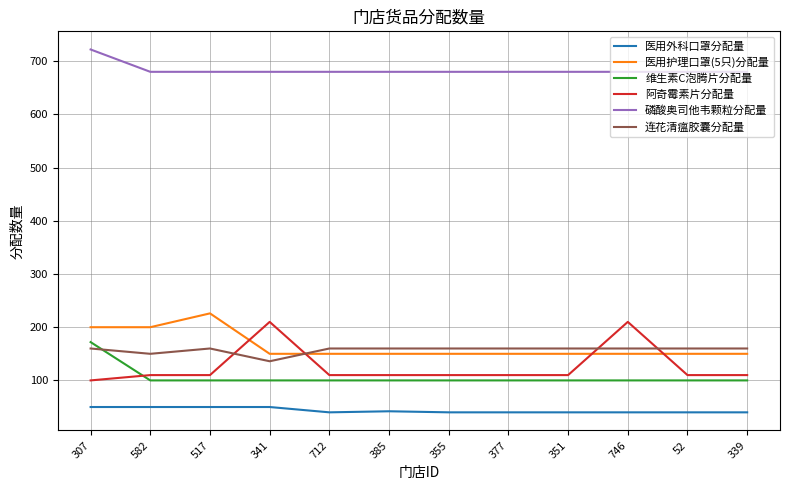

Is the value of 连花清瘟胶囊分配量 at 746 greater than the value of 维生素C泡腾片分配量 at 341?

Yes